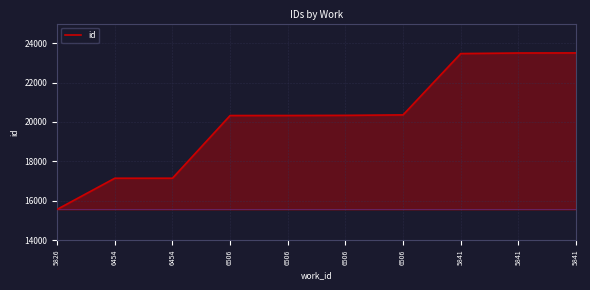

The chart shows a value of 12004 at 6506. True or false?

False